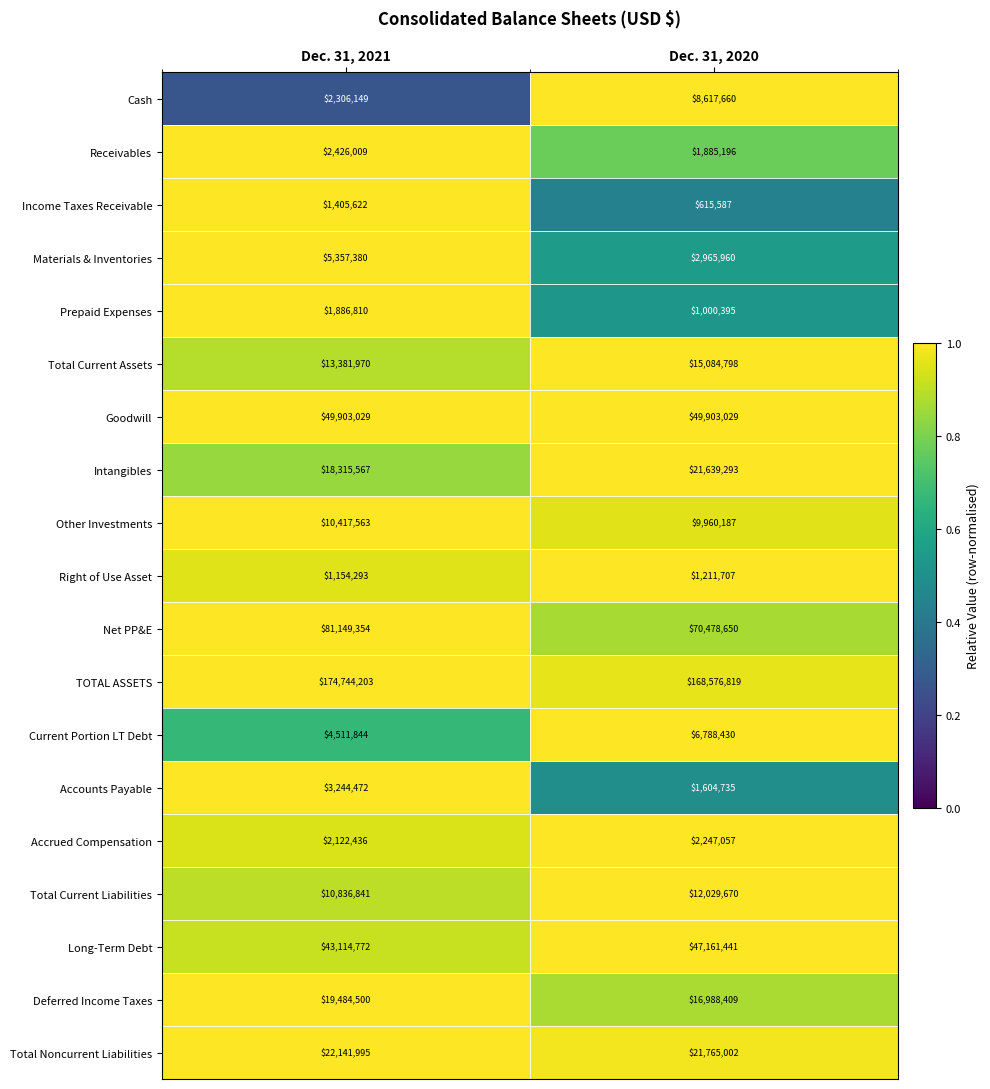

Which series has the widest spread of values?

Net PP&E